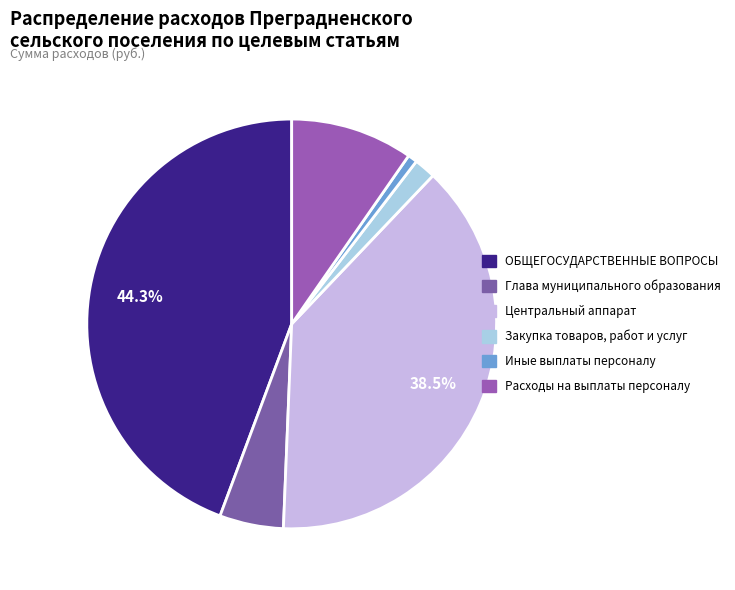

Combined, do Глава муниципального образования and Закупка товаров, работ и услуг account for over 50%?

No